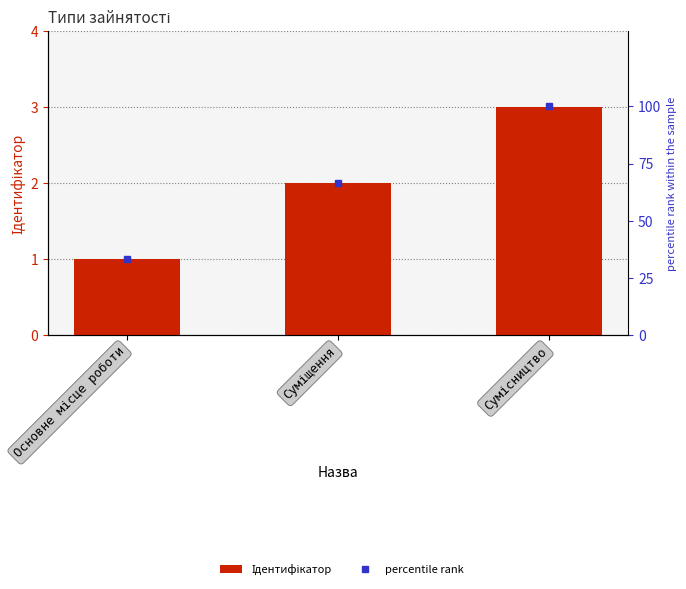

What is the label of the 1st bar from the left?

Основне місце роботи